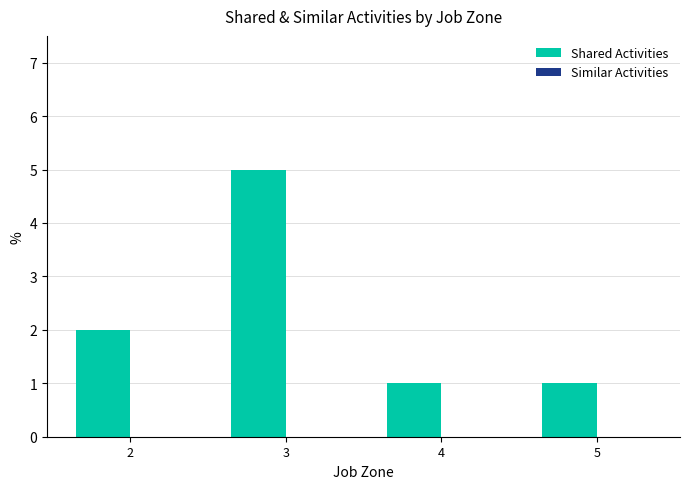

Reading left to right, extract all data points from this chart.

2	5	1	1